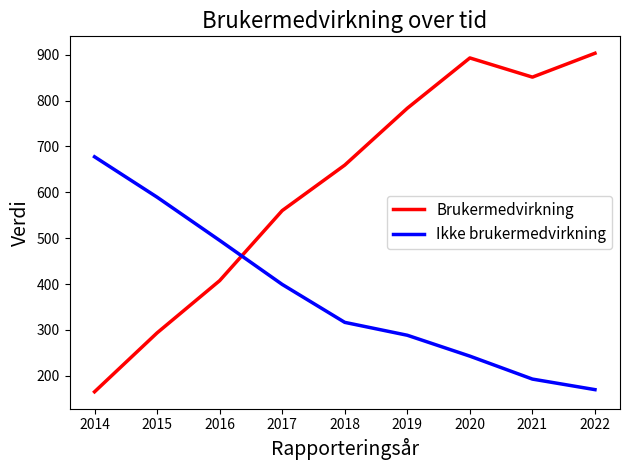

What is the spread (max minus min) of values at 2018?

342.7